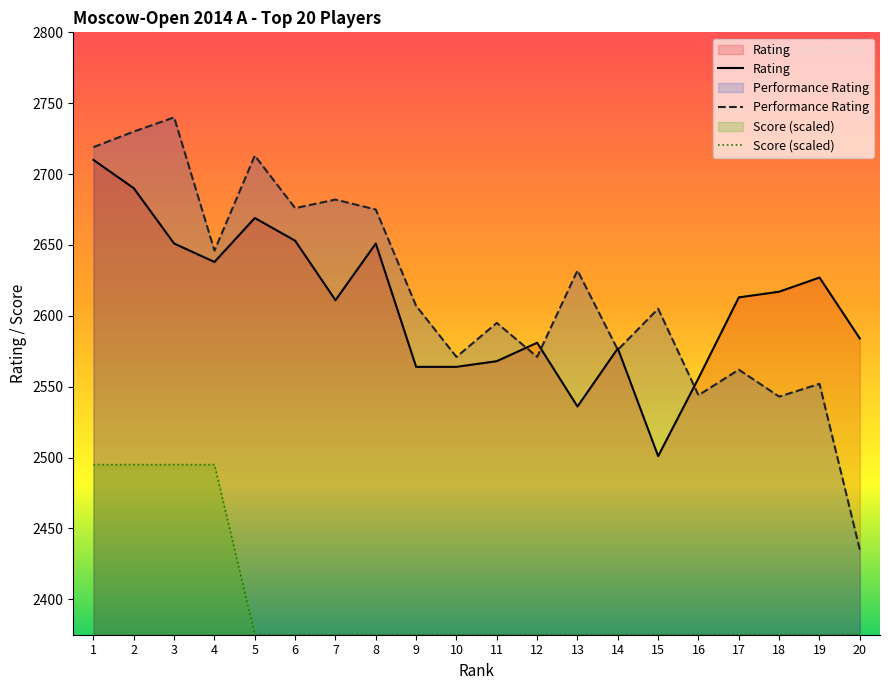

Does the chart have visible grid lines?

No